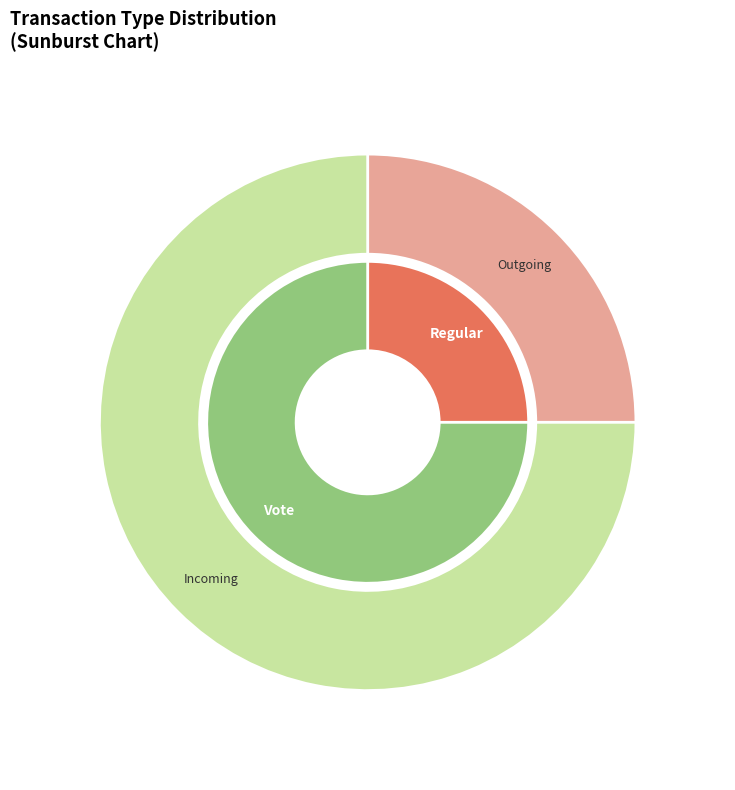

Between Vote and Regular, which is larger?

Vote